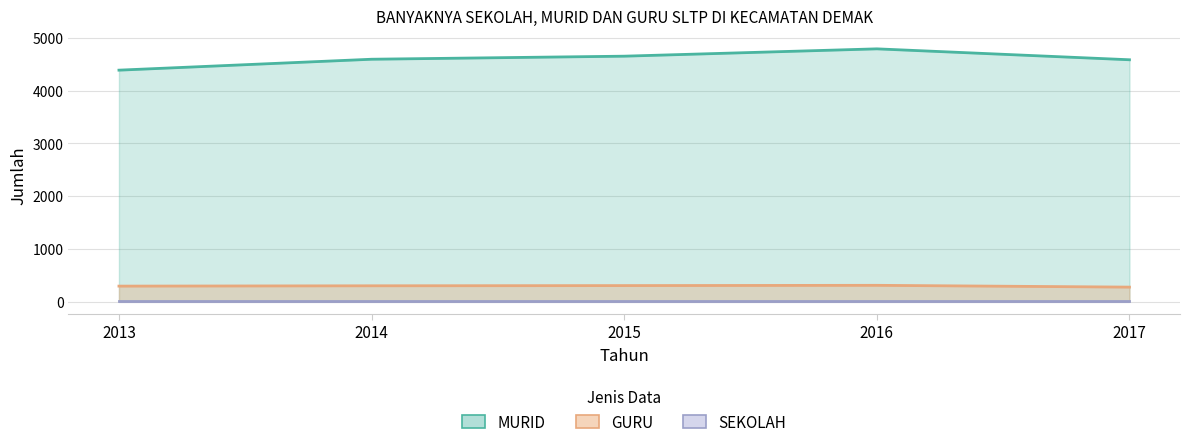

Rank the categories by MURID value from lowest to highest.

2013, 2017, 2014, 2015, 2016